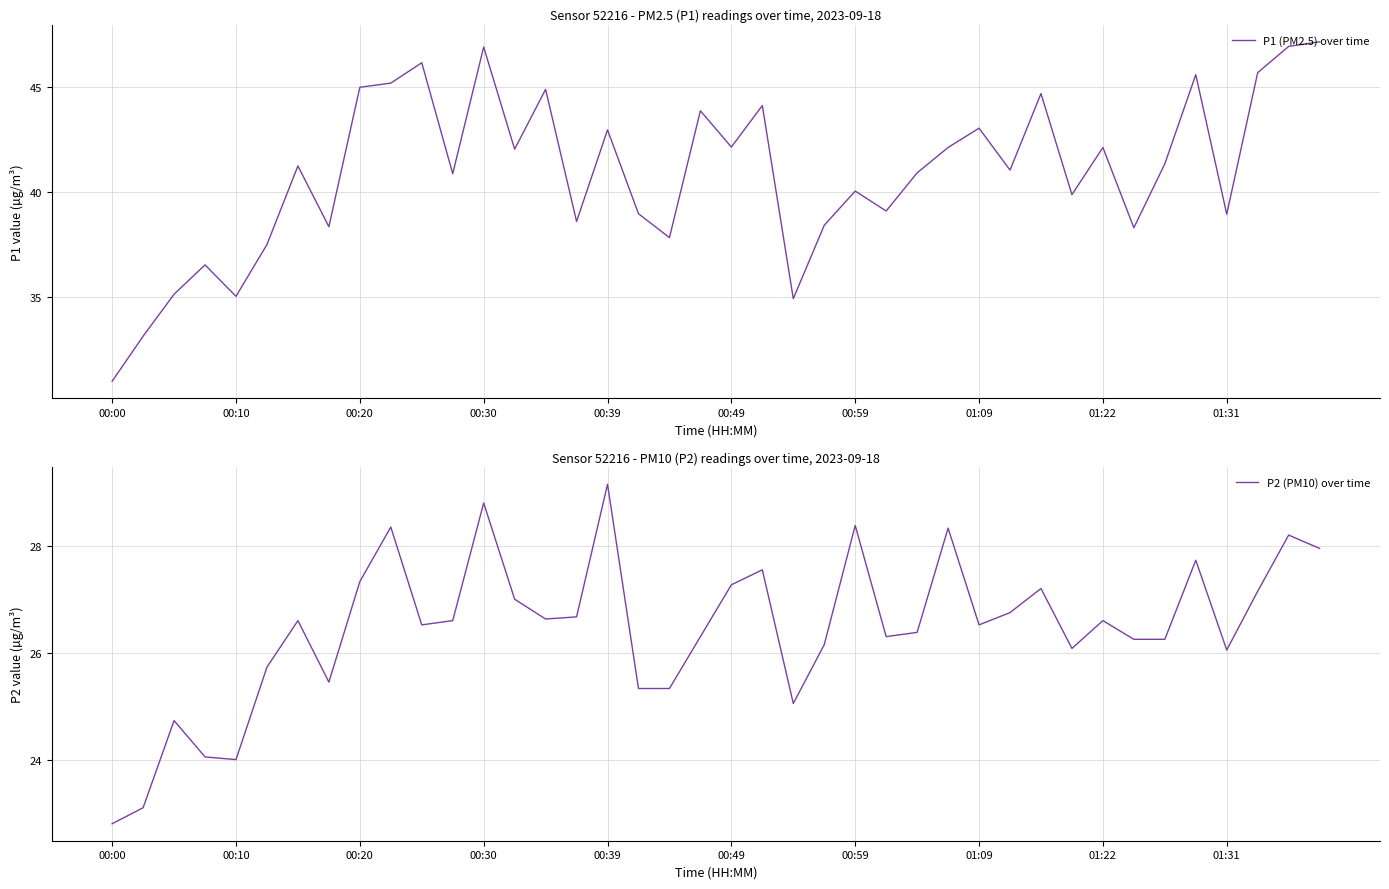

What are all the series names shown in the legend?

P1 (PM2.5) over time, P2 (PM10) over time